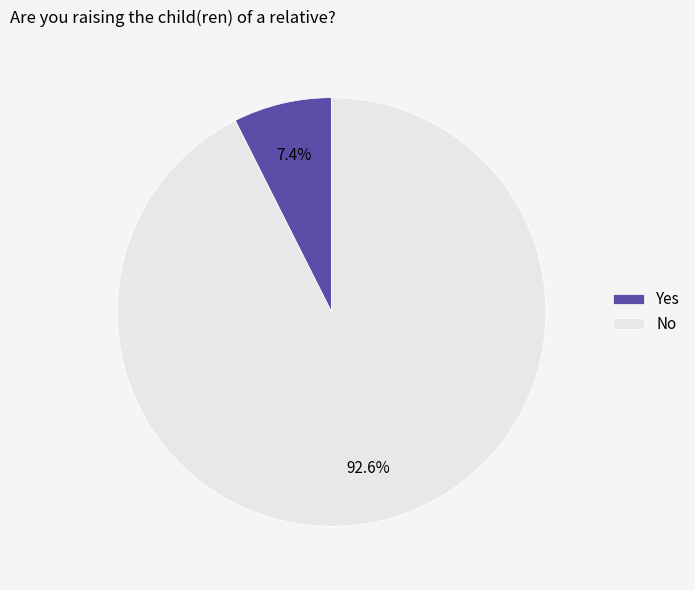

Which has a higher value, No or Yes?

No